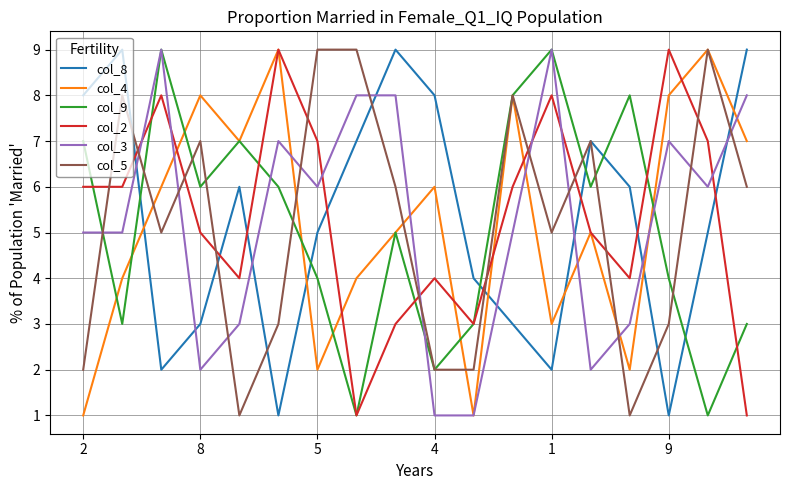

Which series ends up on top after the final intersection of col_2 and col_5?

col_5